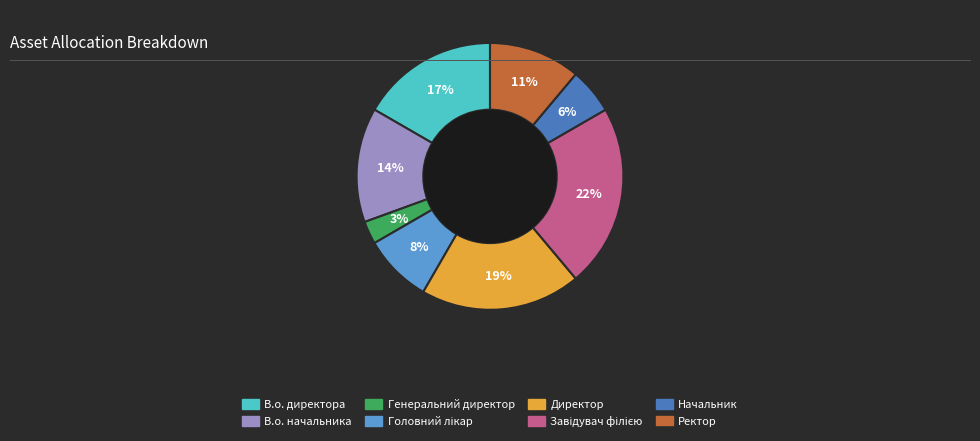

True or false: В.о. начальника accounts for 14% of the total.

True